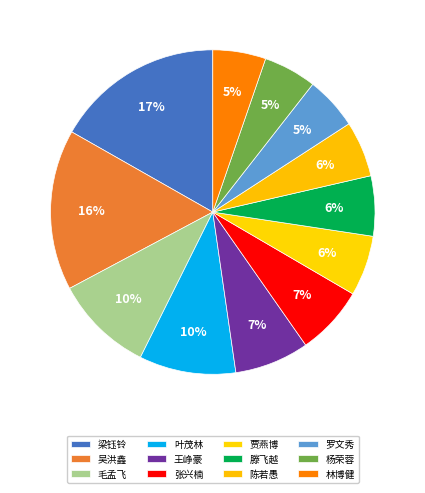

Is there a majority slice in this chart?

No